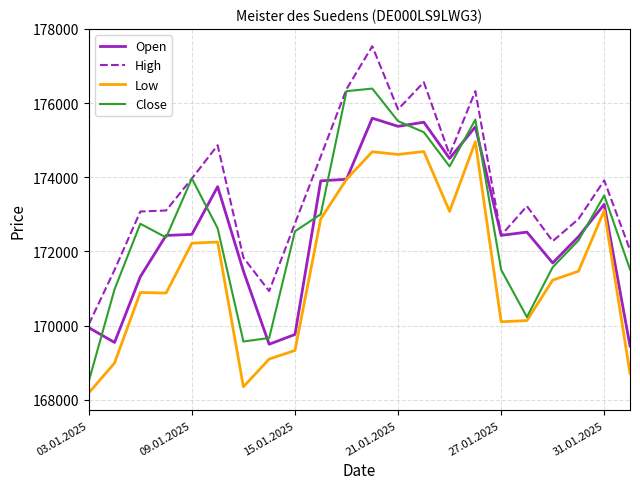

What is the sum of all Low values?

3773797